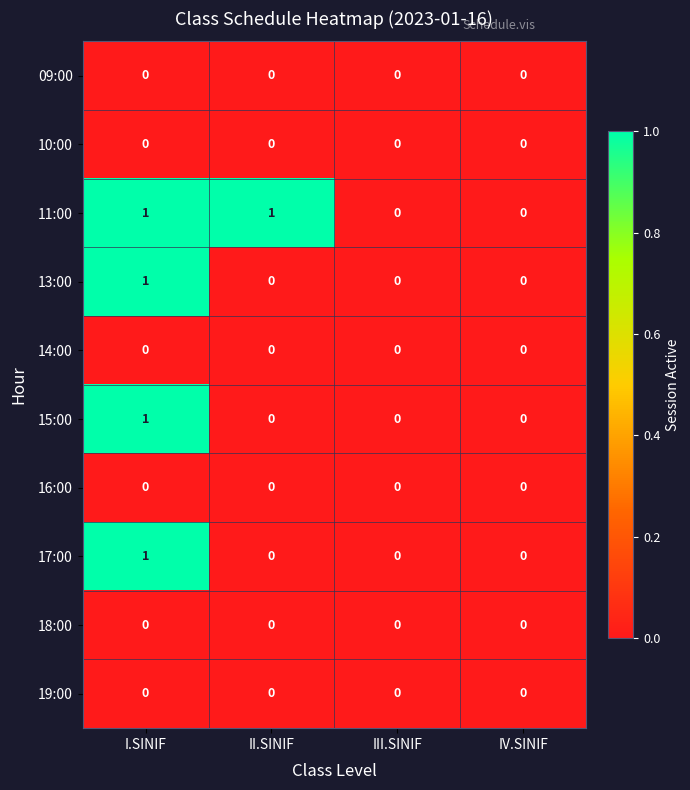

Between II.SINIF and IV.SINIF, which series saw the biggest shift?

11:00